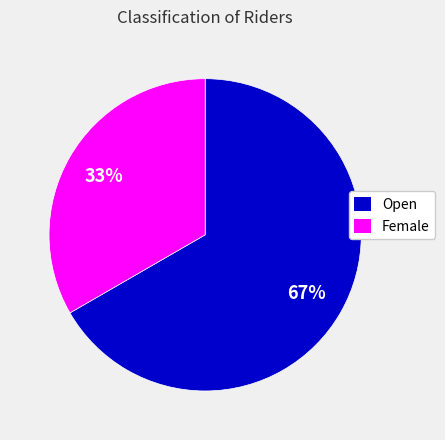

Do Female and Open together represent more than half of the pie?

Yes